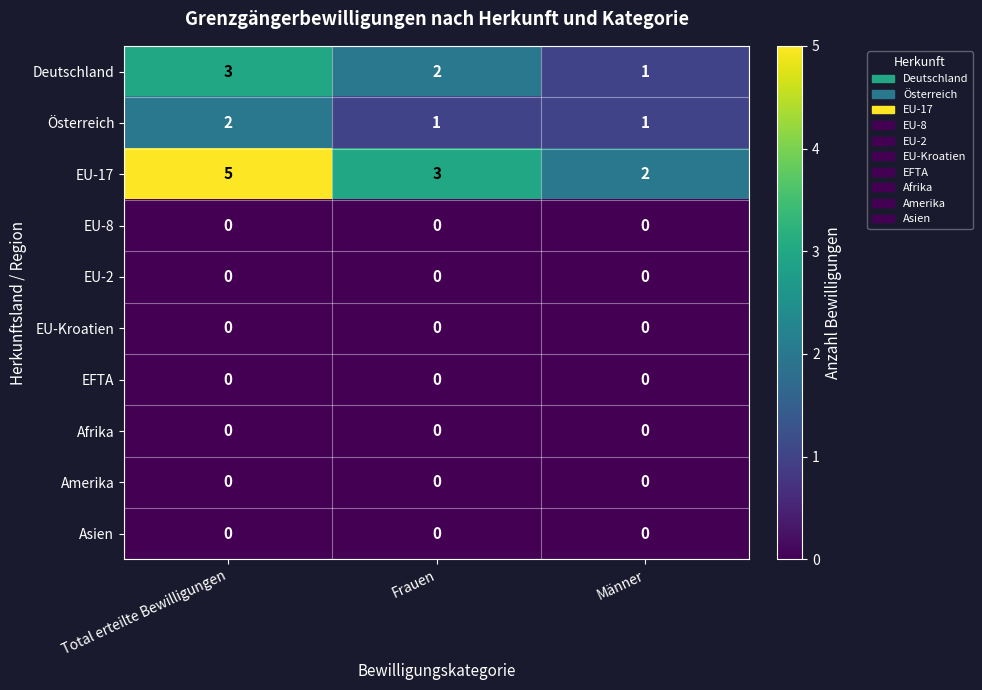

What is the greatest value displayed?

5